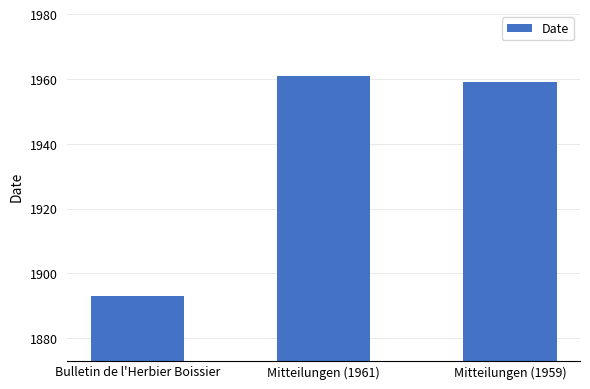

What is the smallest value displayed?

1893